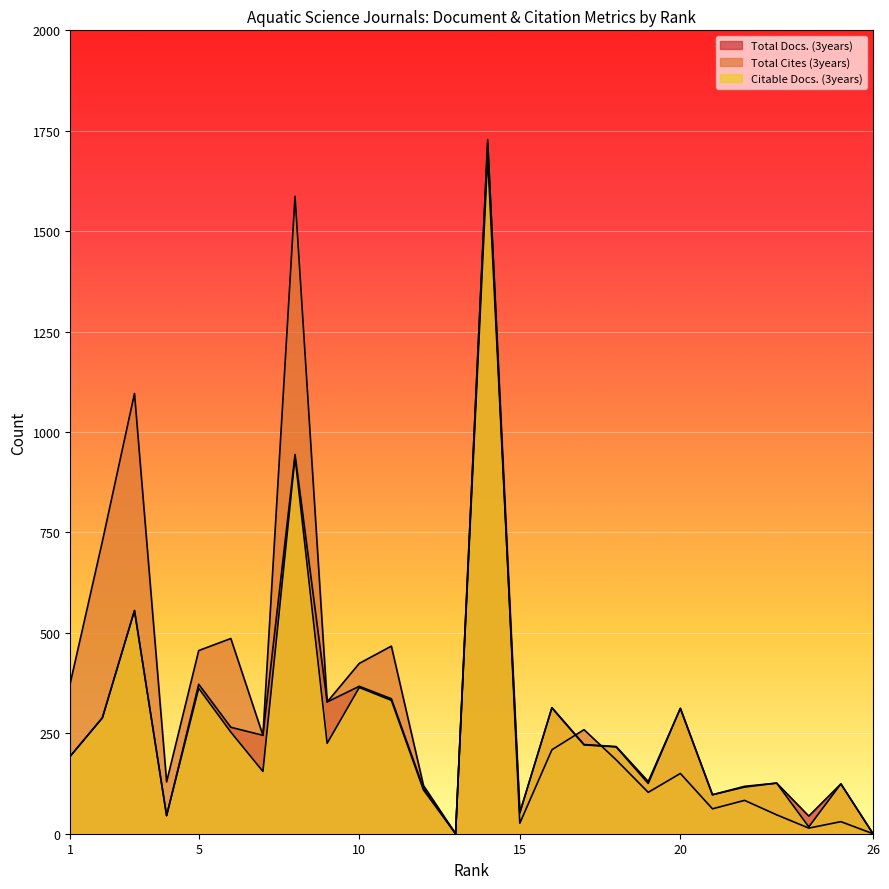

At how many categories does at least one series exceed 613?

4